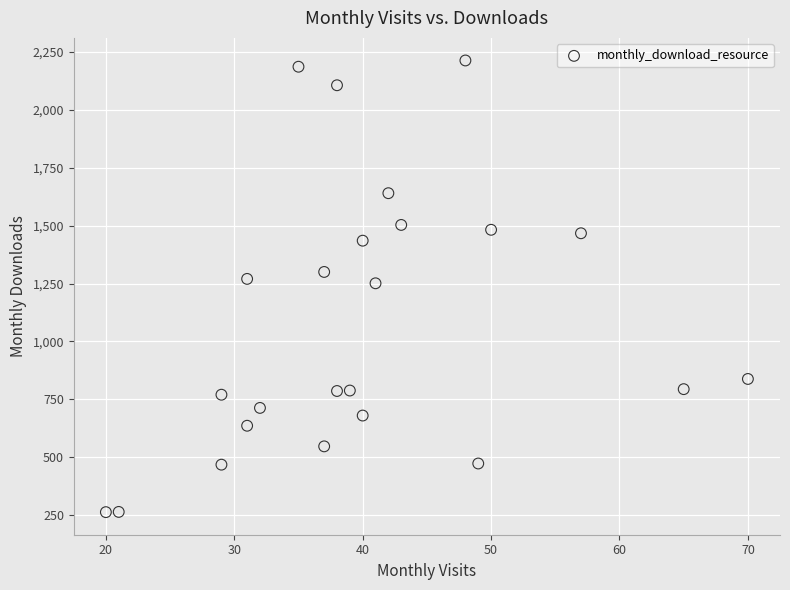

What is the range of Y values (max minus min)?

1950